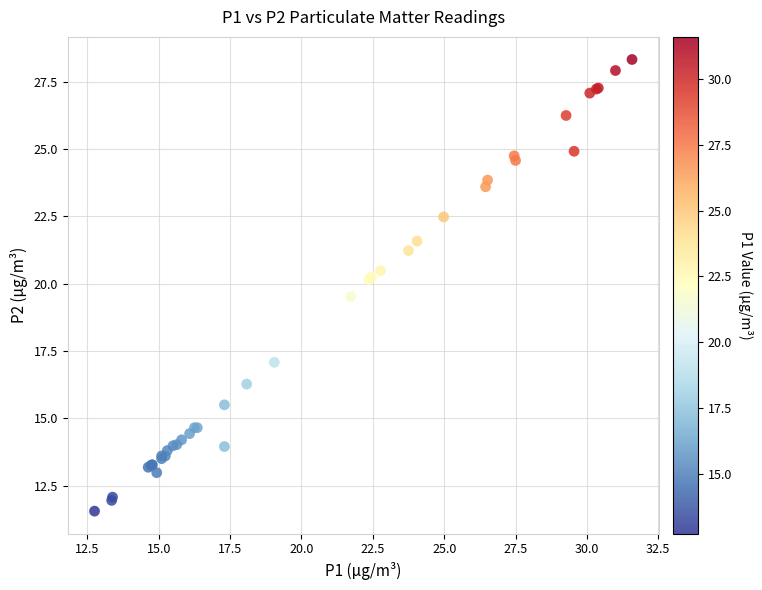

What Y value in the scatter plot is closest to 19?

19.5